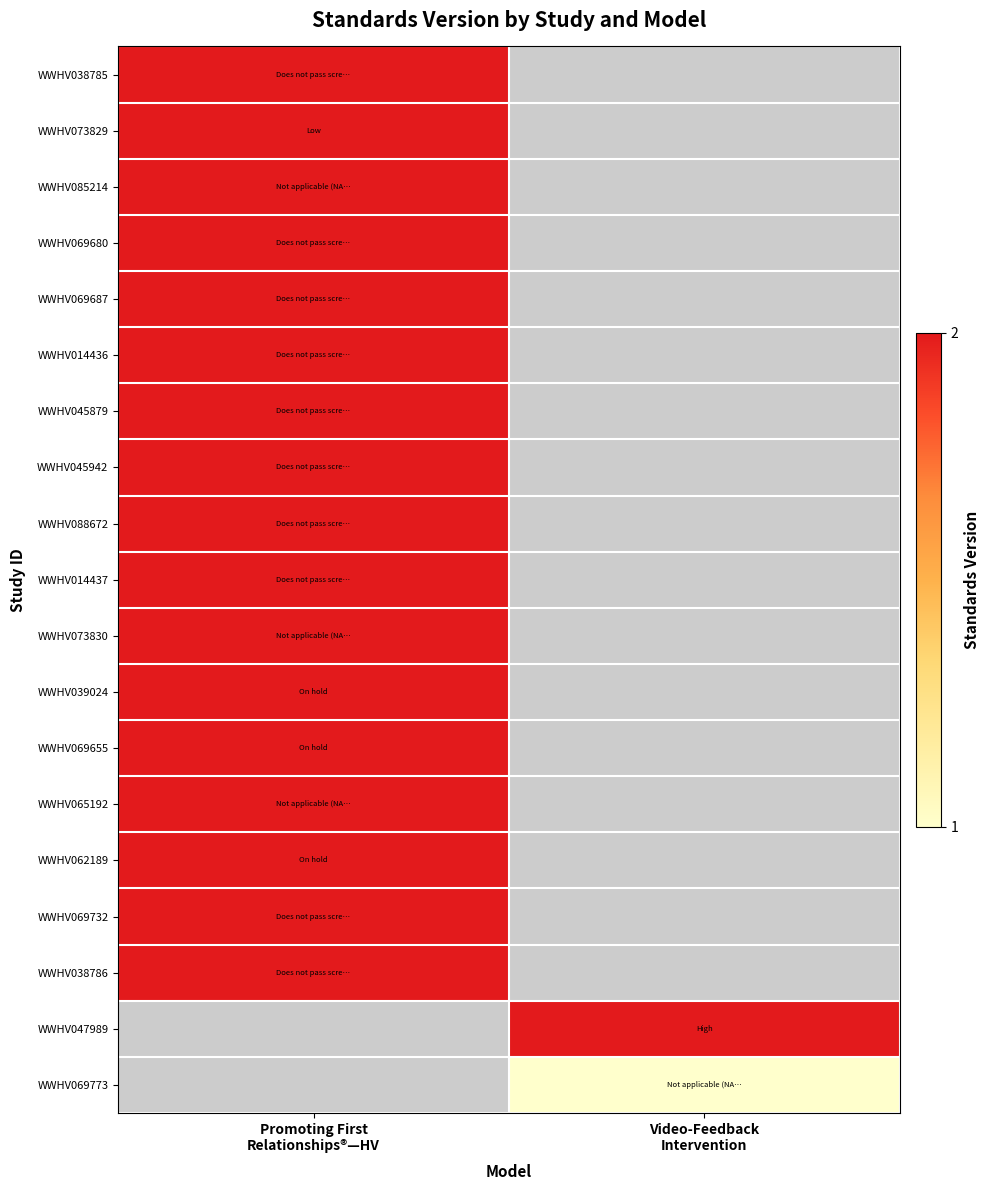

Which category has the highest value across all series?

Promoting First
Relationships®—HV